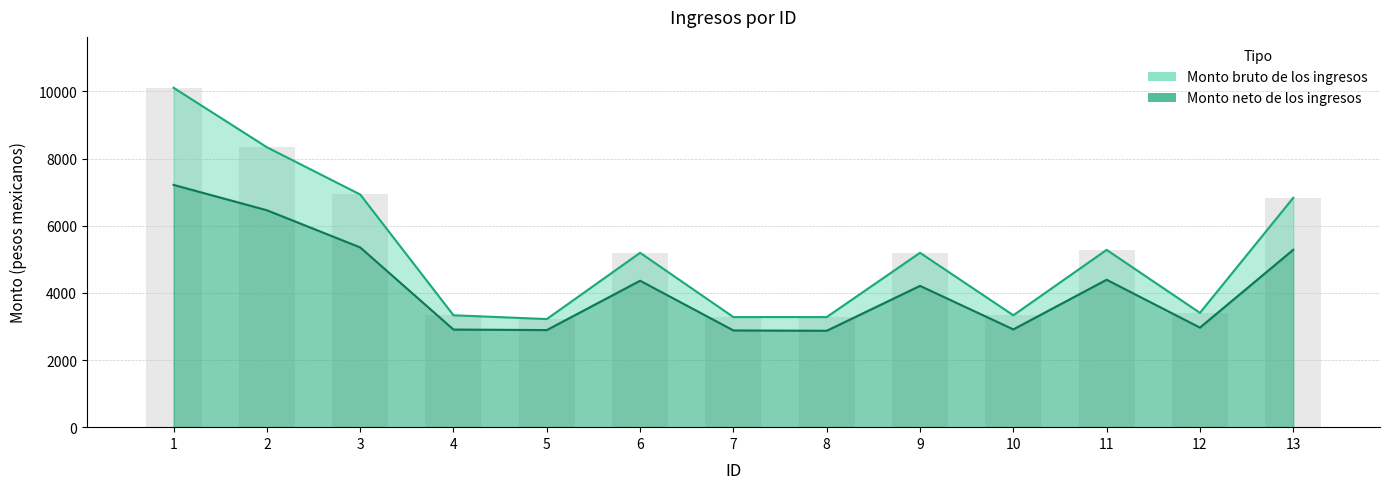

What is the sum of the Monto bruto de los ingresos values at 1 and 10?

13442.6